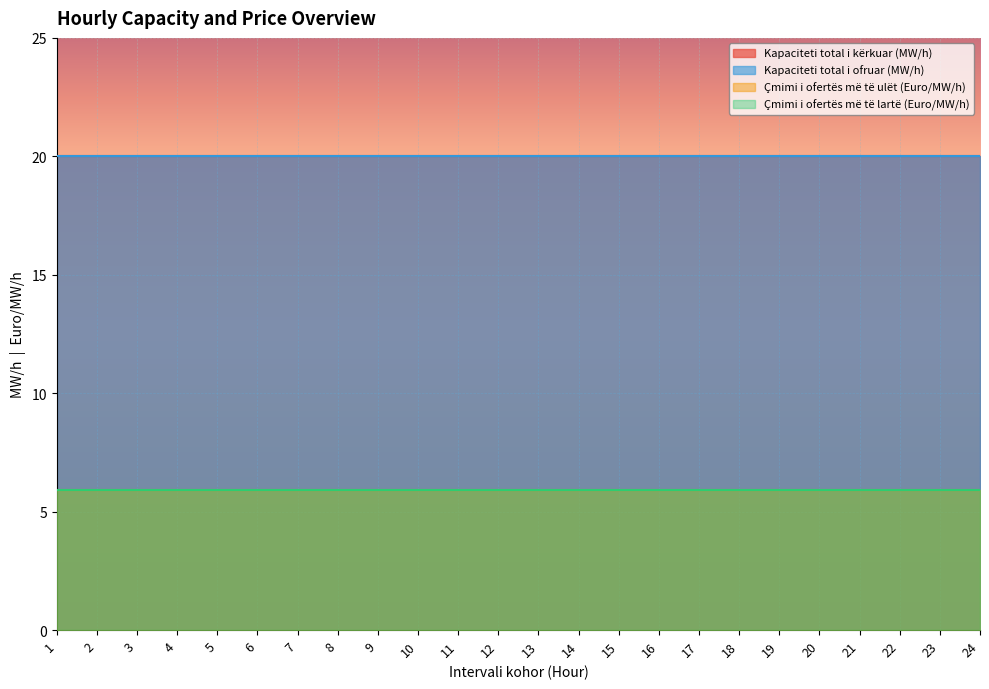

Reading left to right, transcribe all the data shown in this chart.

Kapaciteti total i kërkuar (MW/h): 1=20.0	2=20.0	3=20.0	4=20.0	5=20.0	6=20.0	7=20.0	8=20.0	9=20.0	10=20.0	11=20.0	12=20.0	13=20.0	14=20.0	15=20.0	16=20.0	17=20.0	18=20.0	19=20.0	20=20.0	21=20.0	22=20.0	23=20.0	24=20.0
Kapaciteti total i ofruar (MW/h): 1=20.0	2=20.0	3=20.0	4=20.0	5=20.0	6=20.0	7=20.0	8=20.0	9=20.0	10=20.0	11=20.0	12=20.0	13=20.0	14=20.0	15=20.0	16=20.0	17=20.0	18=20.0	19=20.0	20=20.0	21=20.0	22=20.0	23=20.0	24=20.0
Çmimi i ofertës më të ulët (Euro/MW/h): 1=5.9	2=5.9	3=5.9	4=5.9	5=5.9	6=5.9	7=5.9	8=5.9	9=5.9	10=5.9	11=5.9	12=5.9	13=5.9	14=5.9	15=5.9	16=5.9	17=5.9	18=5.9	19=5.9	20=5.9	21=5.9	22=5.9	23=5.9	24=5.9
Çmimi i ofertës më të lartë (Euro/MW/h): 1=5.9	2=5.9	3=5.9	4=5.9	5=5.9	6=5.9	7=5.9	8=5.9	9=5.9	10=5.9	11=5.9	12=5.9	13=5.9	14=5.9	15=5.9	16=5.9	17=5.9	18=5.9	19=5.9	20=5.9	21=5.9	22=5.9	23=5.9	24=5.9